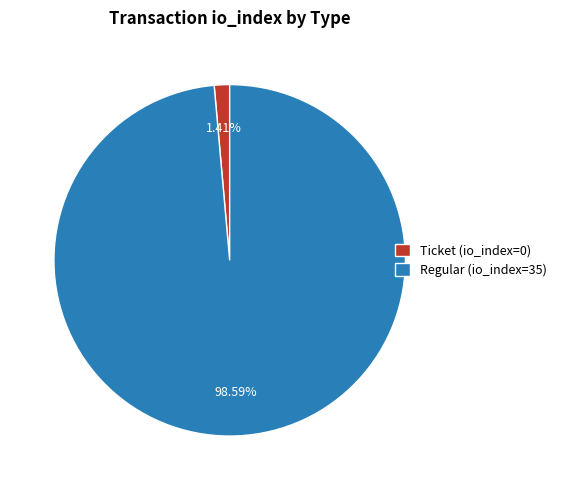

To the nearest percent, what is the combined percentage of Regular (io_index=35) and Ticket (io_index=0)?

100%